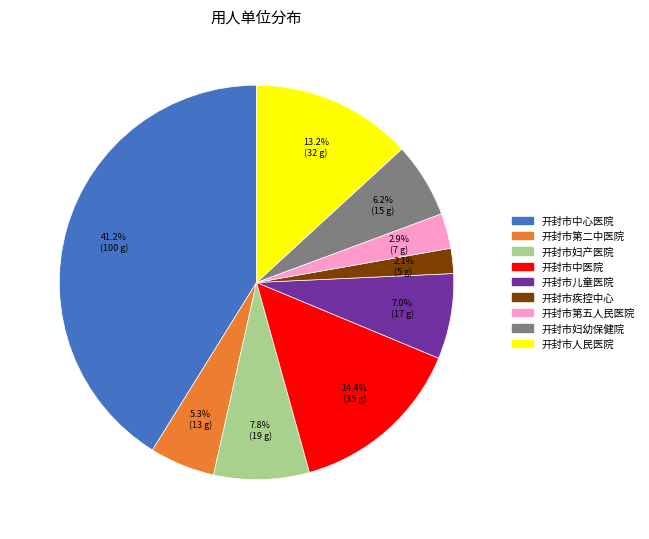

Is there a majority slice in this chart?

No